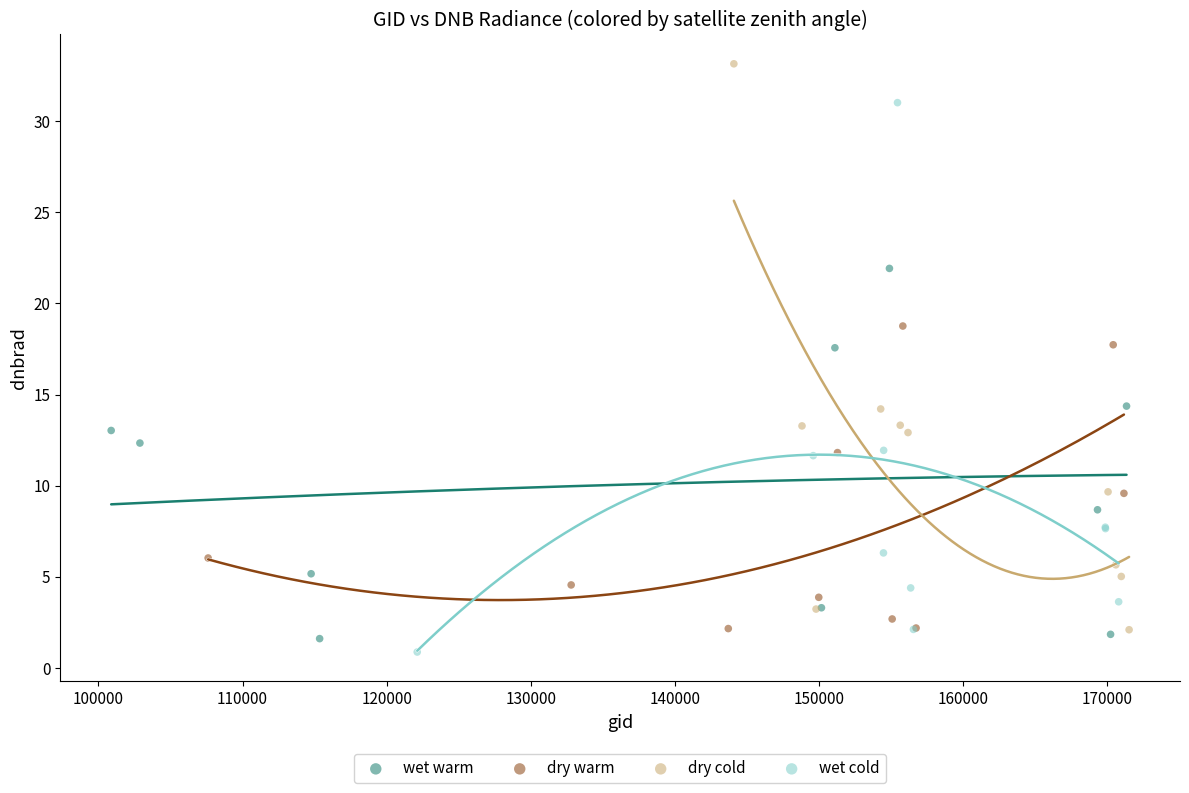

Which series reaches the maximum Y coordinate?

dry cold